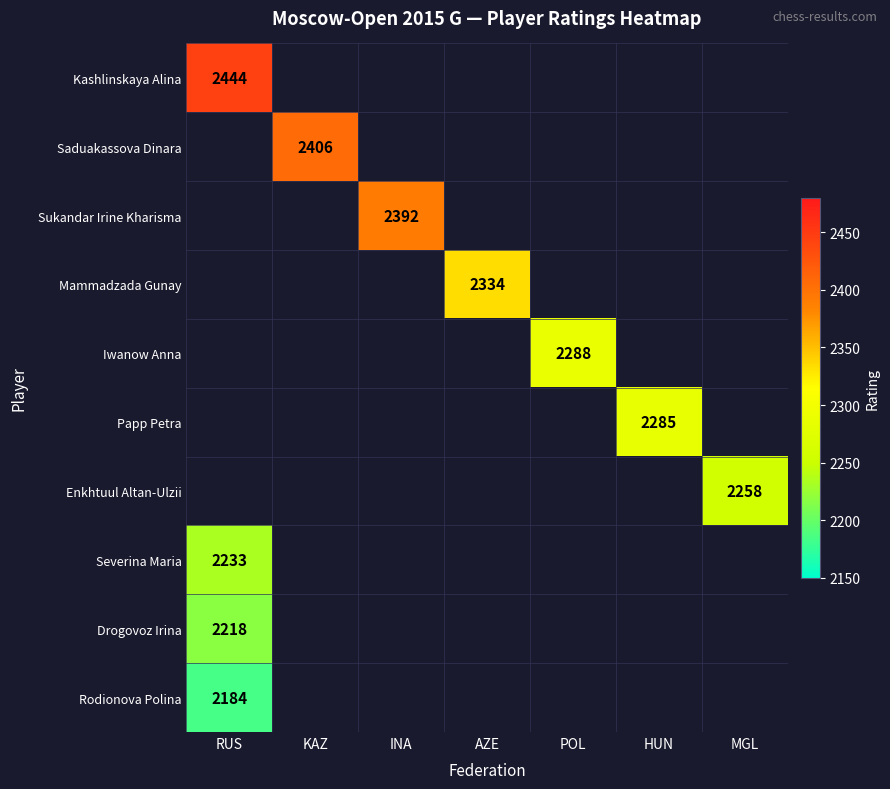

Count the number of categories in the chart.

7